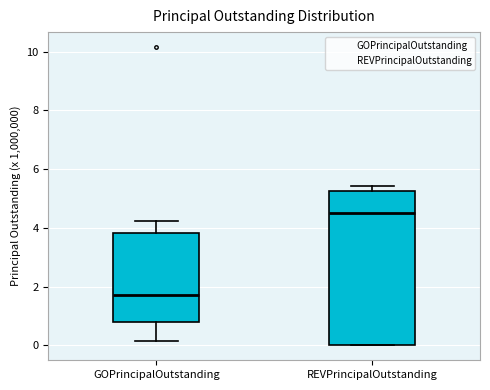

Reading left to right, transcribe this box plot: for each box, give where its median line is, the range the box spans, and where its two whiskers end, as read against the y-axis. The values are not printed on the chart, so give them approximately, as read against the axis.

GOPrincipalOutstanding: median 1.8, box 0.8 to 3.8, whiskers 0.2 to 4.2
REVPrincipalOutstanding: median 4.4, box 0.0 to 5.2, whiskers 0.0 to 5.4